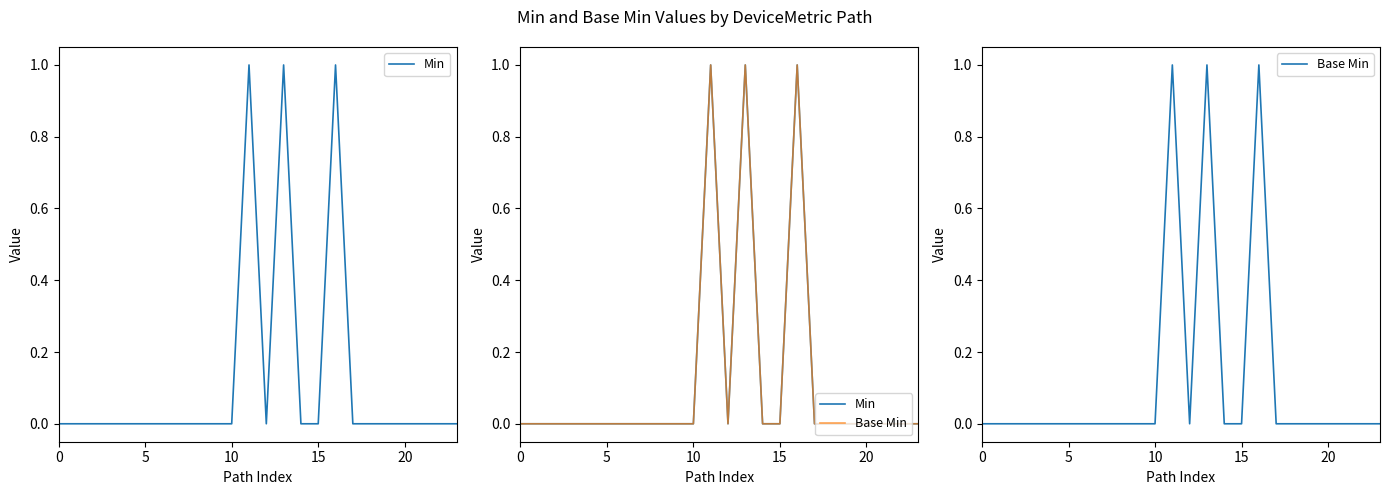

What is the label of the 10th point from the right?

14